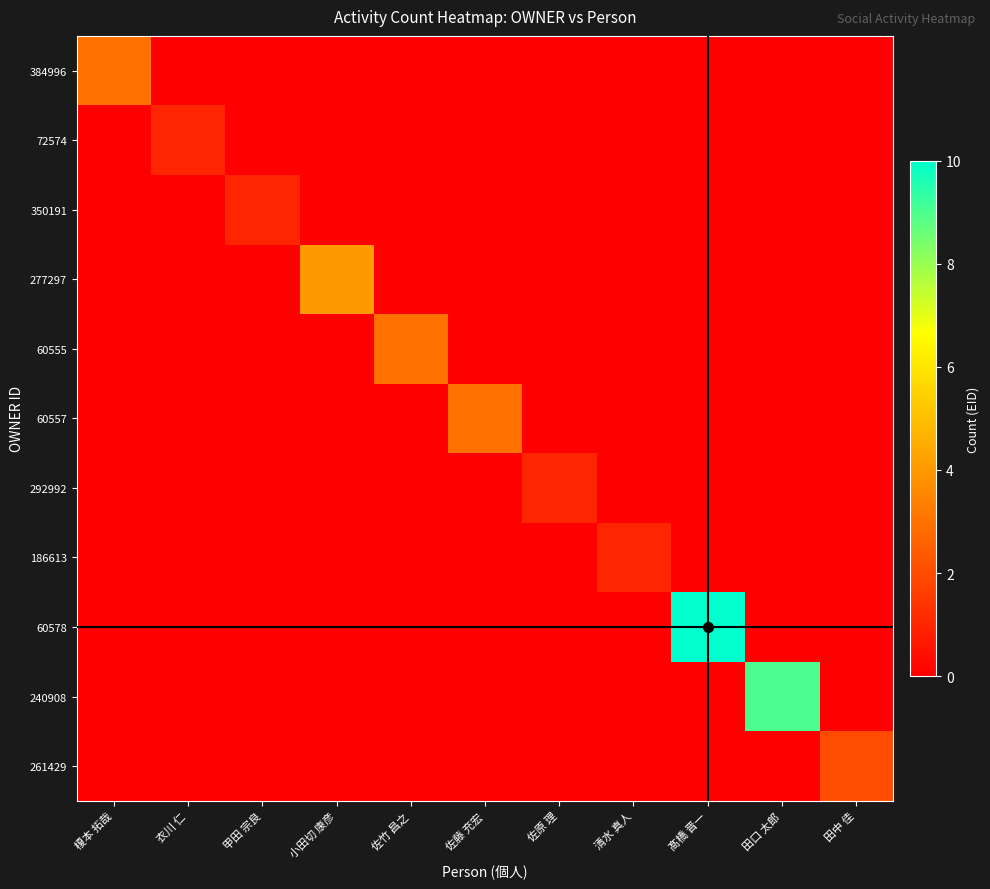

How many categories are shown in the chart?

11